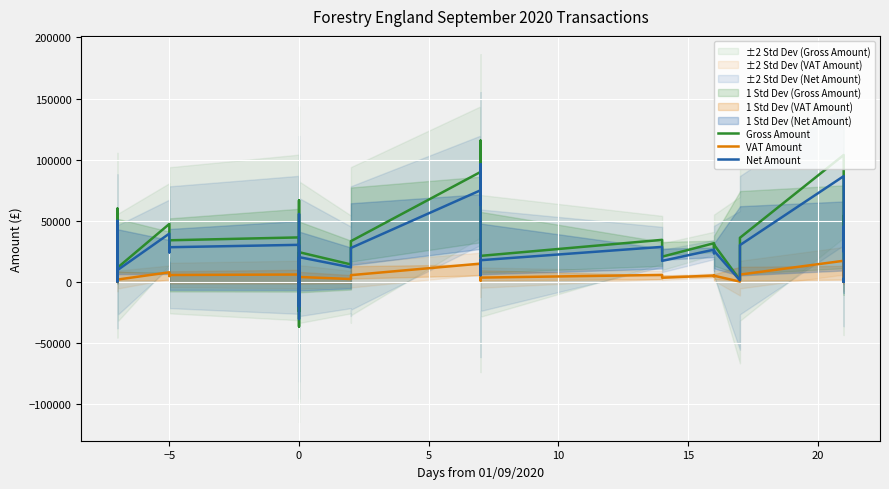

In VAT Amount, how many points are lower than both neighbors (excluding endpoints)?

12